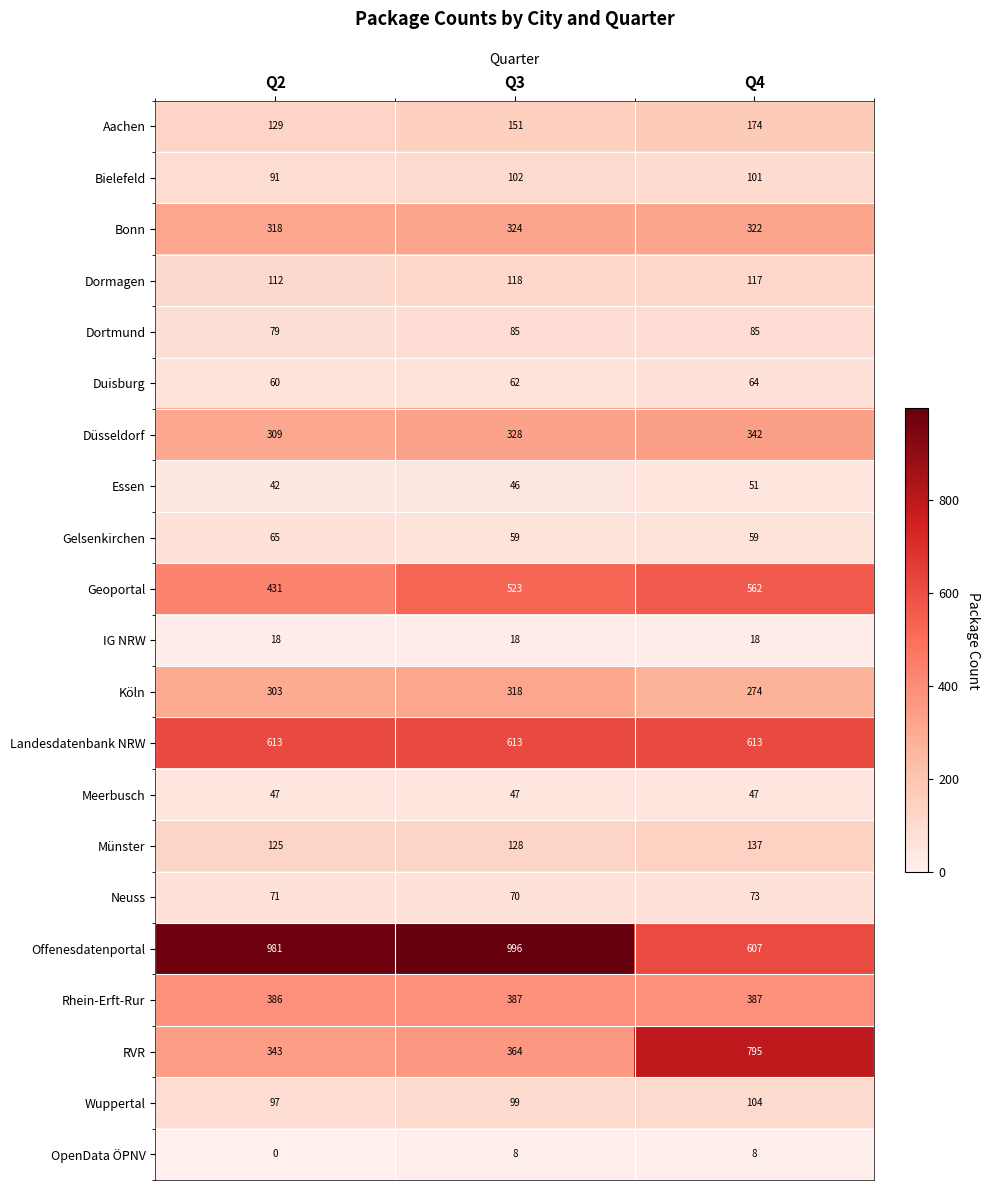

The Münster series shows 31 at Q3. True or false?

False